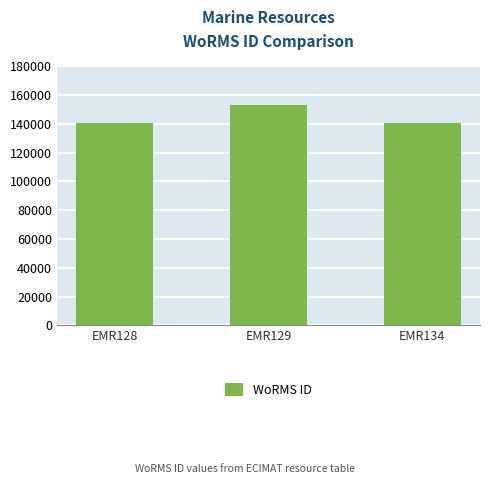

What is the value of the 3rd bar from the left?

140625